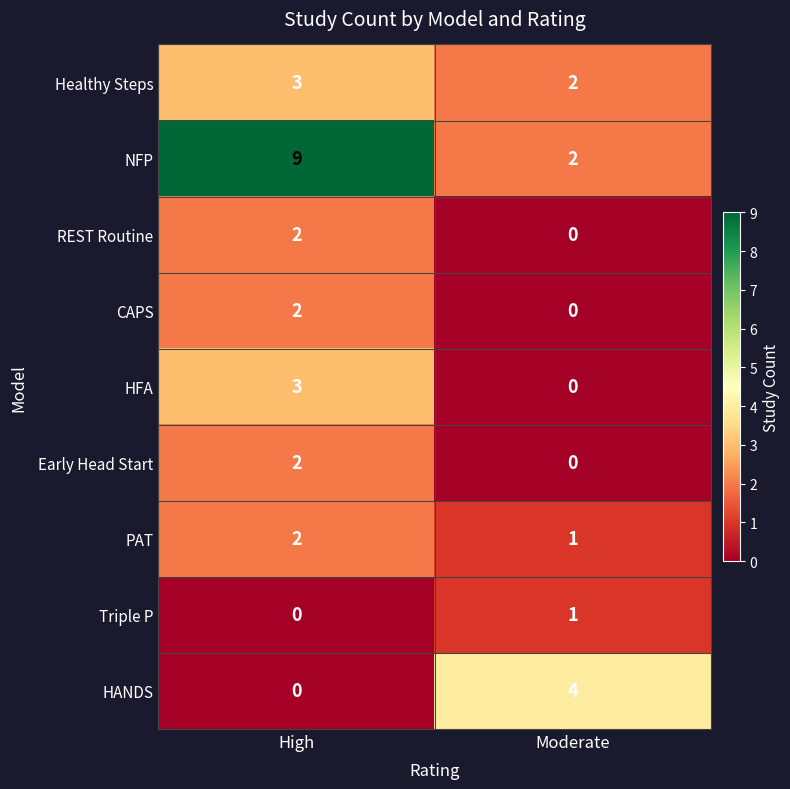

Which series changed the most between High and Moderate?

NFP